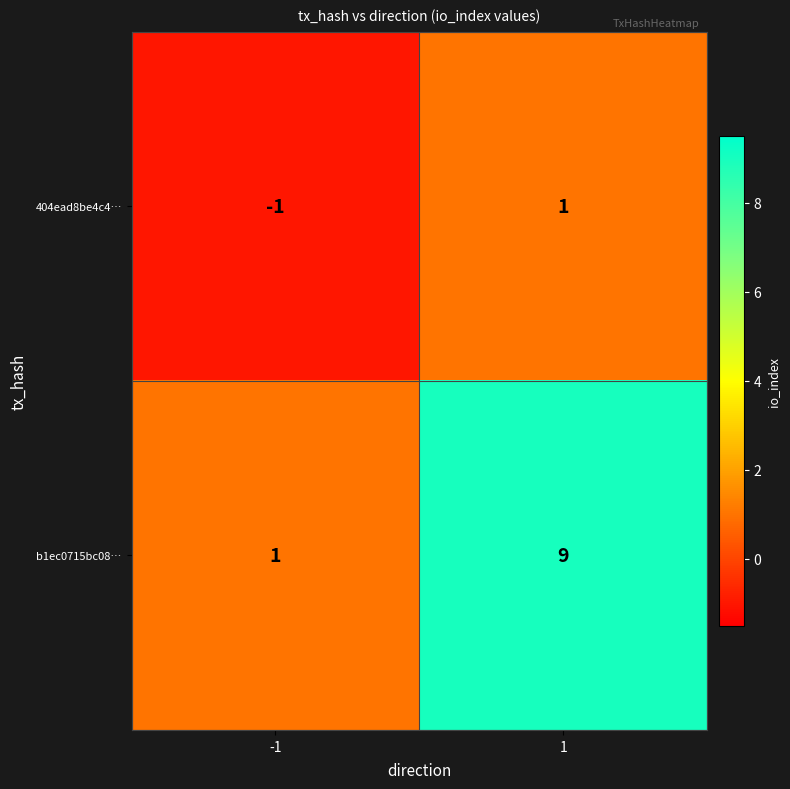

Which series has the largest total across all categories?

b1ec0715bc08…